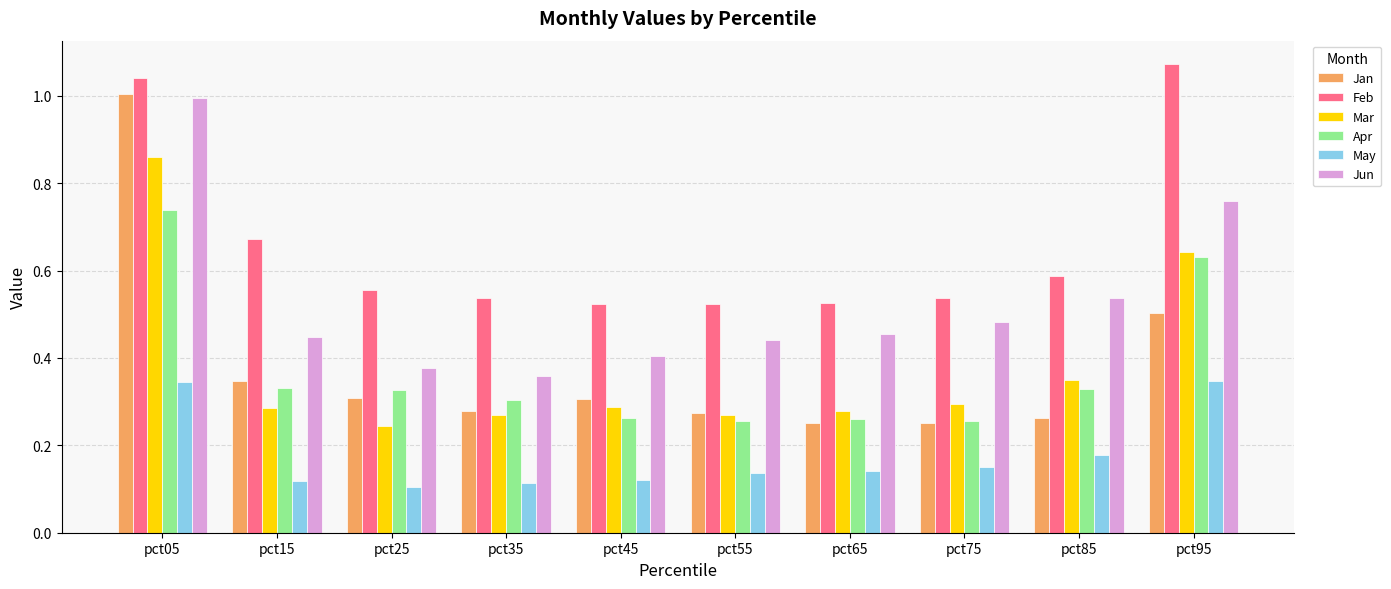

The Mar series shows 0.3 at pct85. True or false?

True